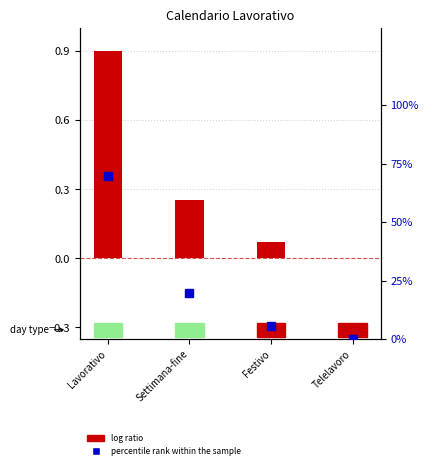

Is it true that the value at Settimana-fine is 0.3?

True